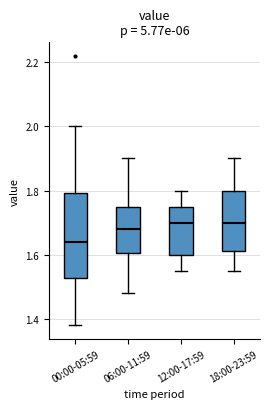

Which box's median line is the lowest?

00:00-05:59